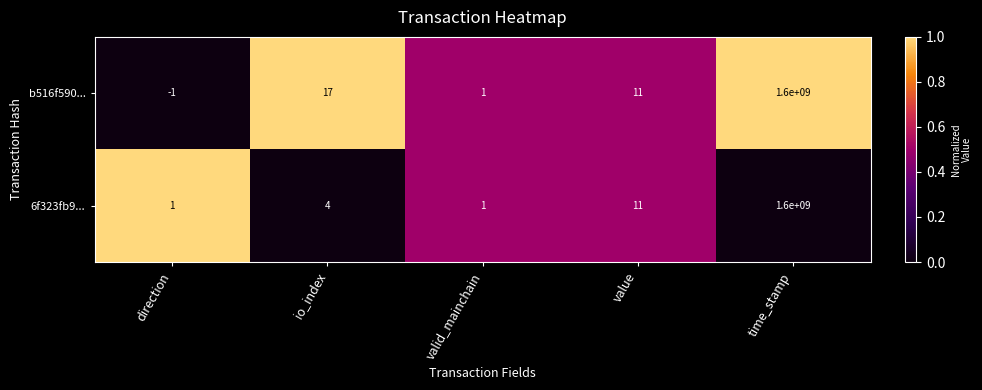

True or false: 6f323fb9... has a value of 1600000000 at time_stamp.

True